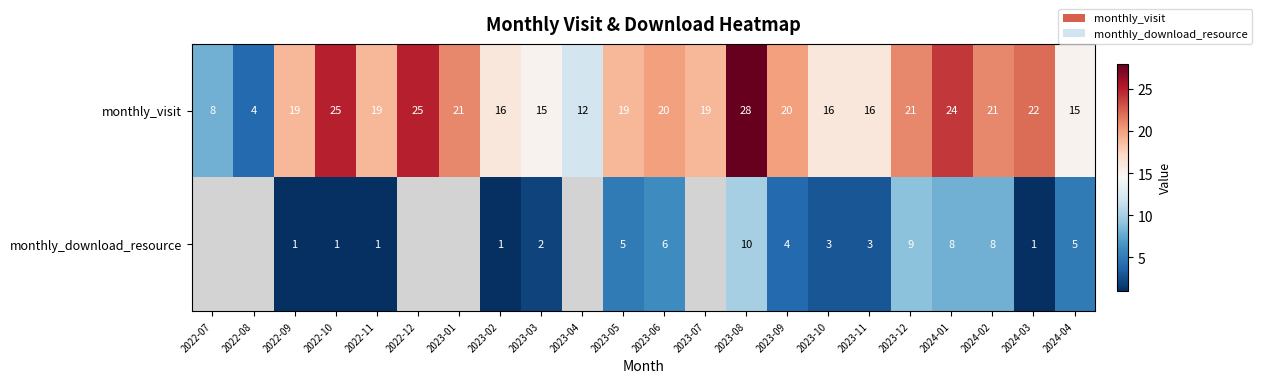

What is the spread (max minus min) of values at 2023-02?

15